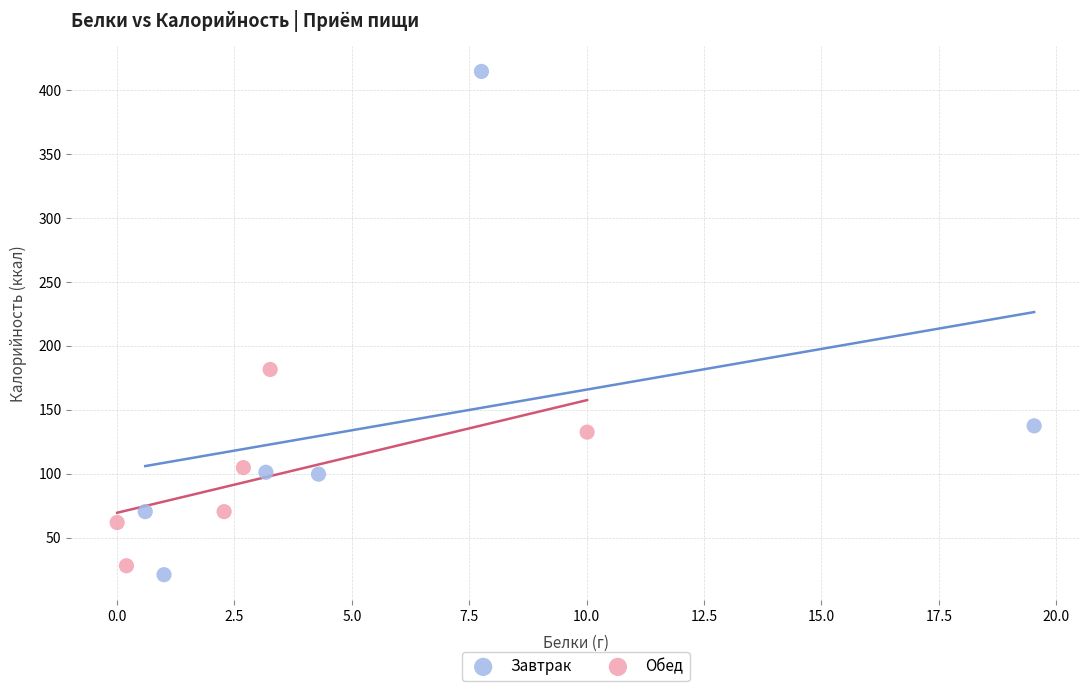

Which series contains the highest Y value?

Завтрак